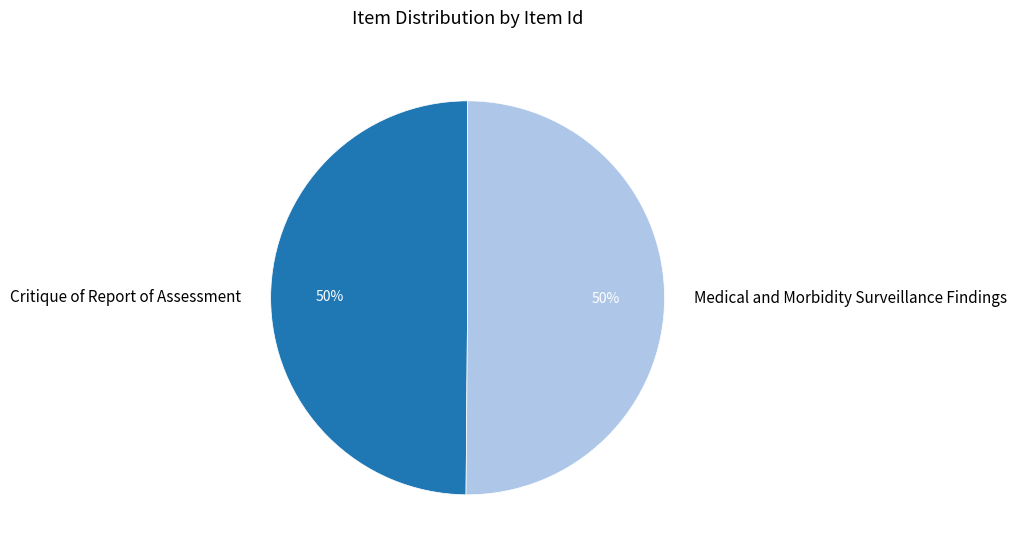

How many segments does this pie chart have?

2